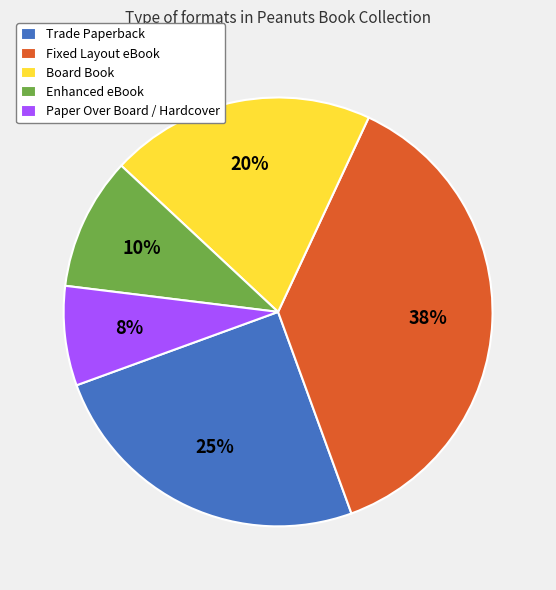

Do Fixed Layout eBook and Board Book together represent more than half of the pie?

Yes